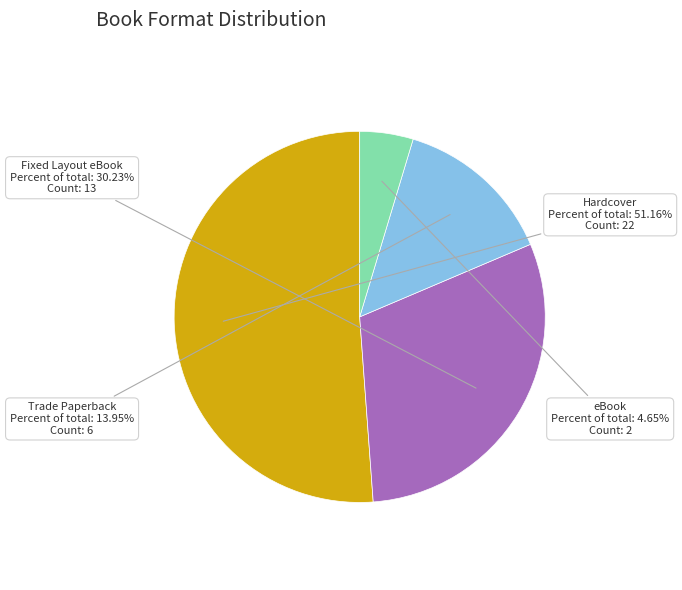

True or false: Hardcover accounts for 51% of the total.

True